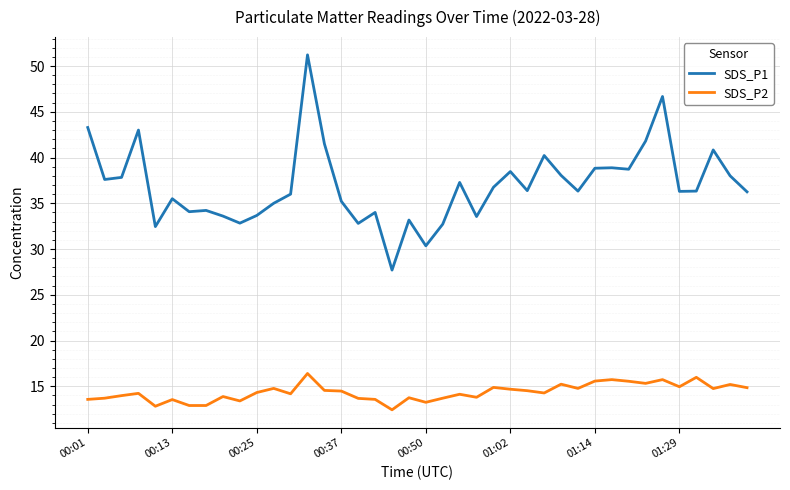

Which series has the widest spread of values?

SDS_P1